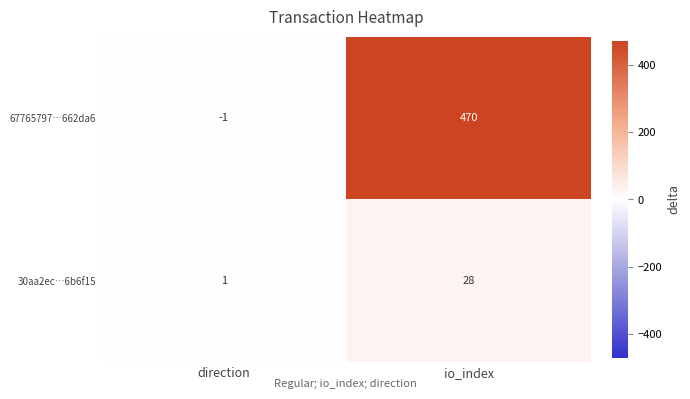

Which series has the widest spread of values?

67765797…662da6